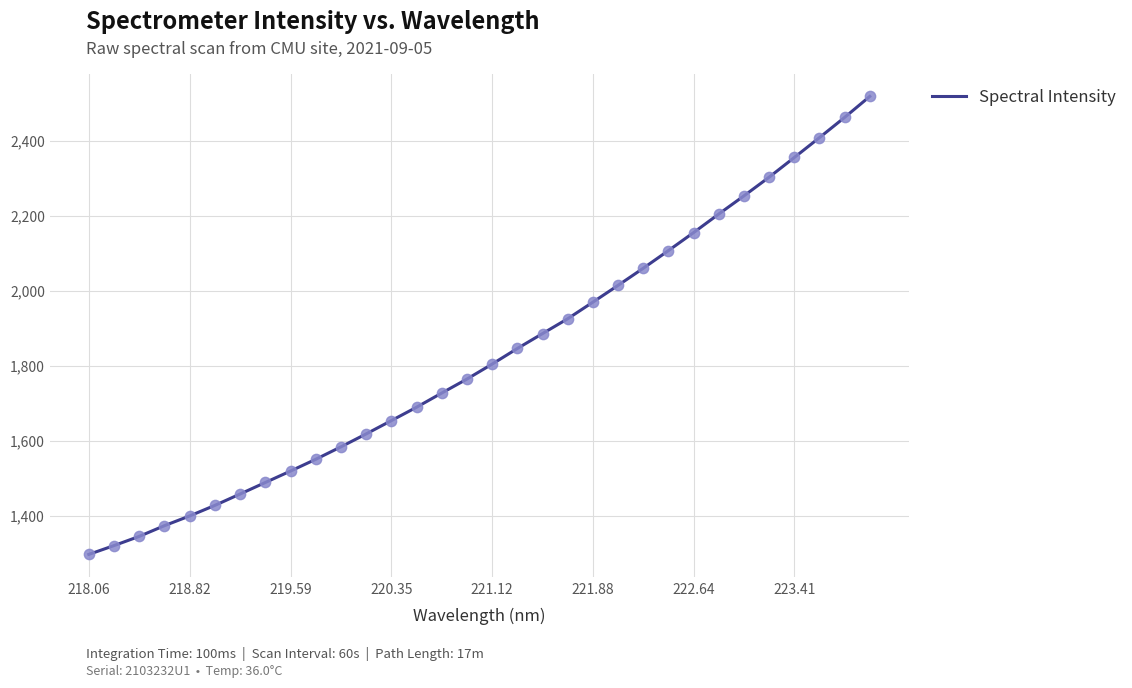

What is the greatest value displayed?

2517.8